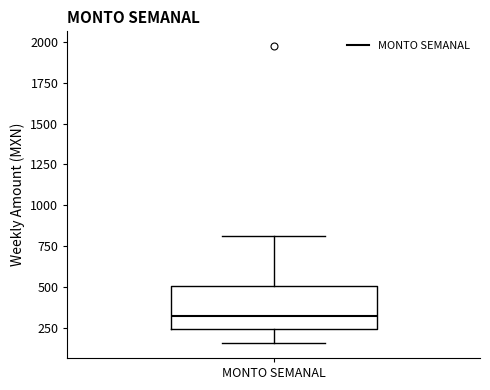

Transcribe this box plot: give where the median line is, the range the box spans, and where the two whiskers end, as read against the y-axis. The values are not printed on the chart, so give them approximately, as read against the axis.

median 300, box 250 to 500, whiskers 150 to 800